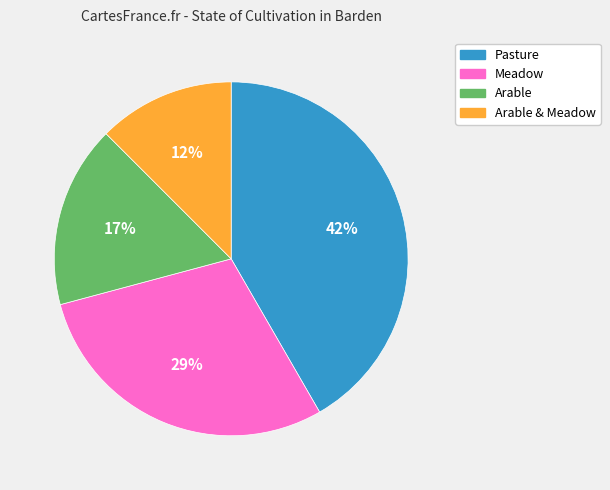

What is the smallest slice in the pie chart?

Arable & Meadow